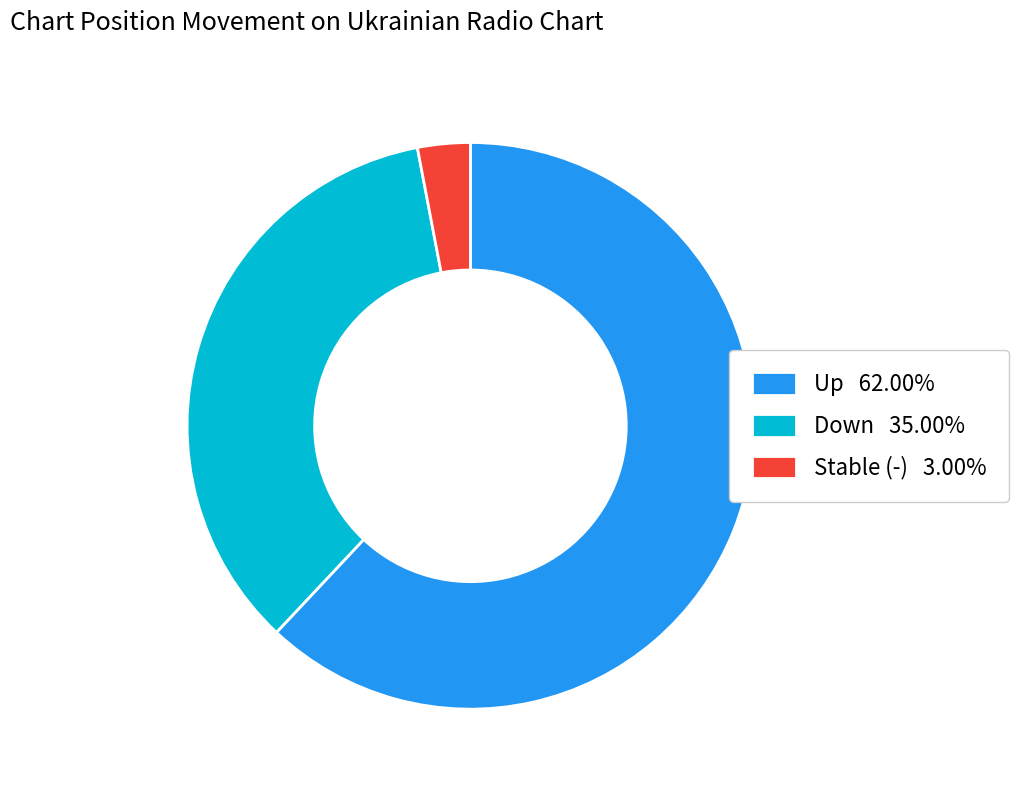

Is the sum of Down 35.00% and Stable (-) 3.00% greater than half?

No